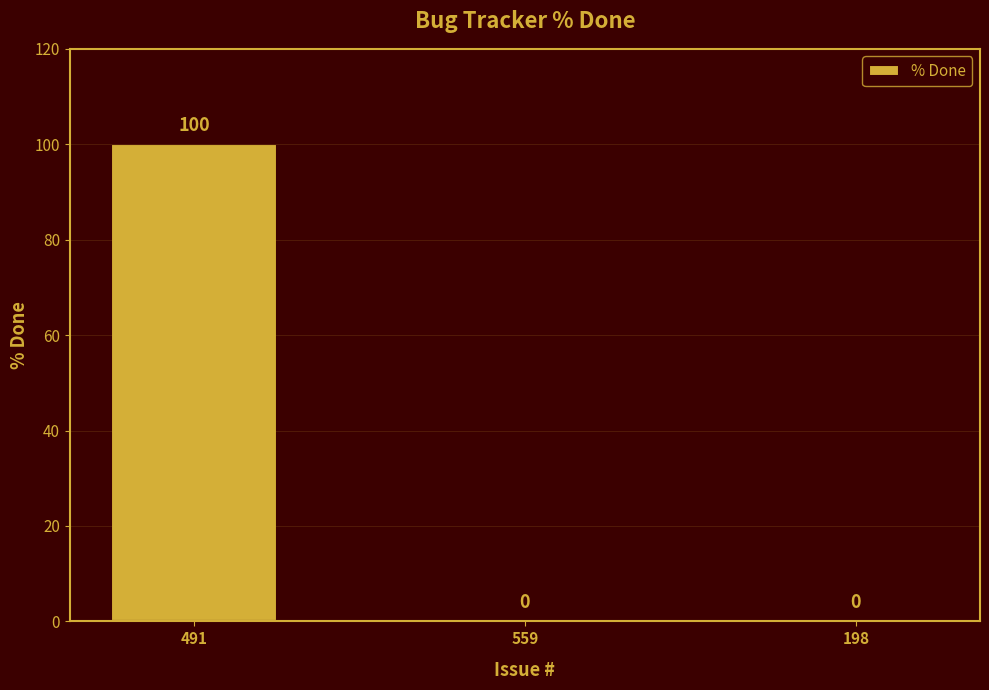

True or false: the data shows 0 at 198.

True